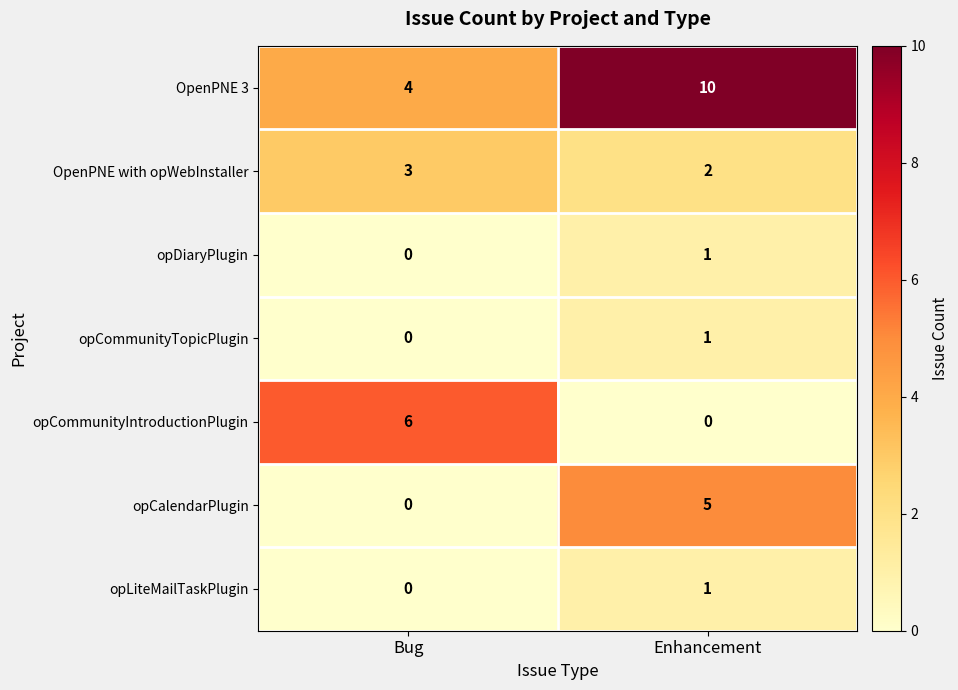

Is it true that opCalendarPlugin equals 3 at Enhancement?

False